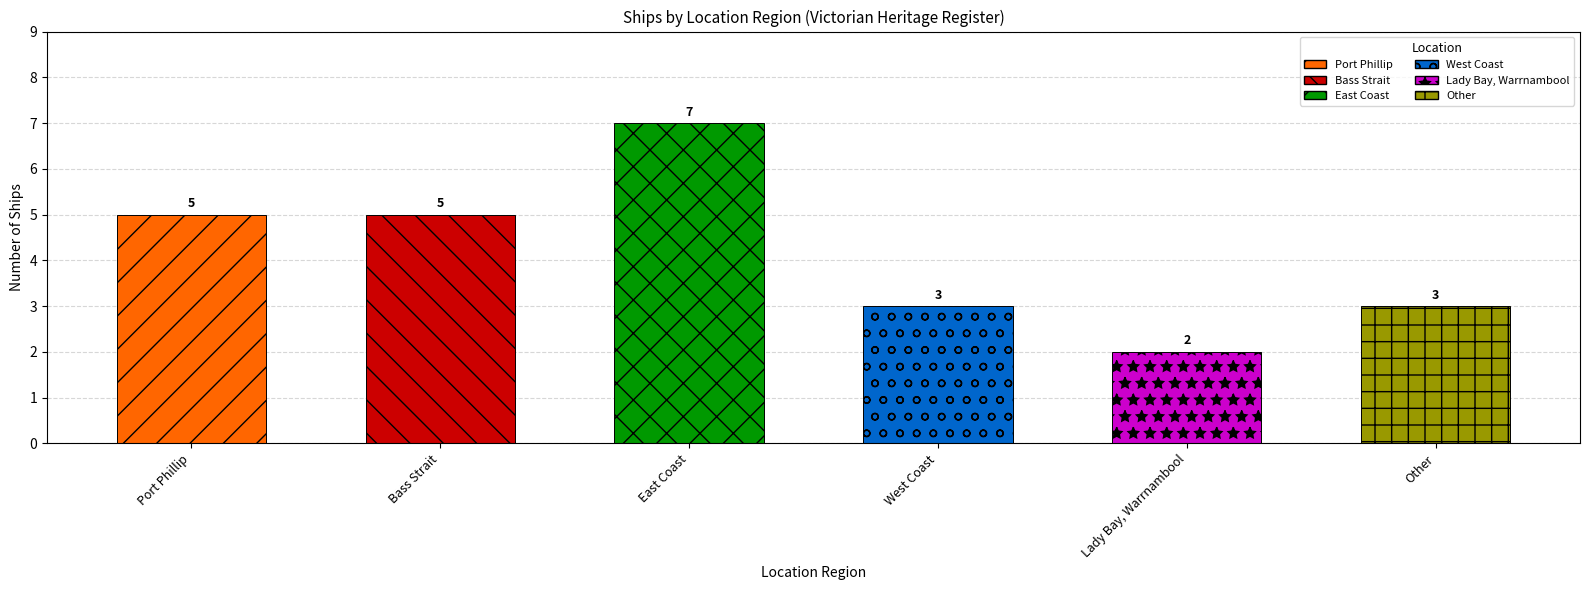

What is the approximate value at West Coast?

3